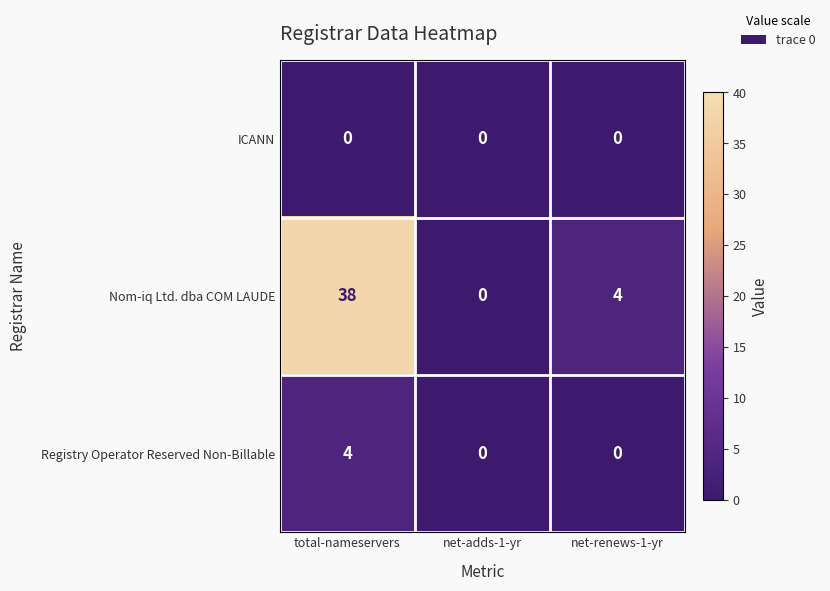

List the series in order of their peak value, highest first.

Nom-iq Ltd. dba COM LAUDE, Registry Operator Reserved Non-Billable, ICANN